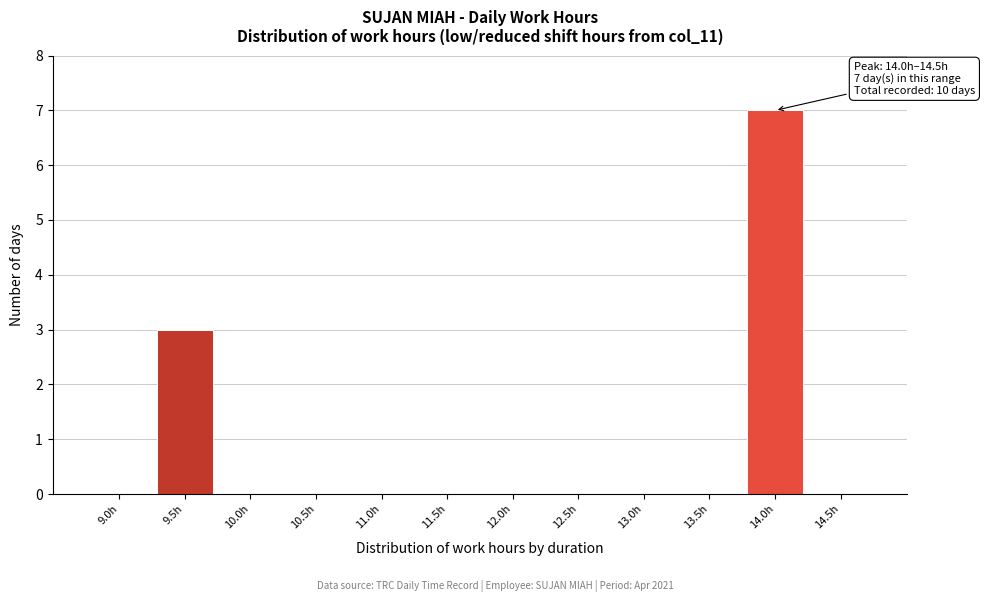

Reading left to right, list all the values displayed in this chart.

9.0h=0	9.5h=3	10.0h=0	10.5h=0	11.0h=0	11.5h=0	12.0h=0	12.5h=0	13.0h=0	13.5h=0	14.0h=7	14.5h=0